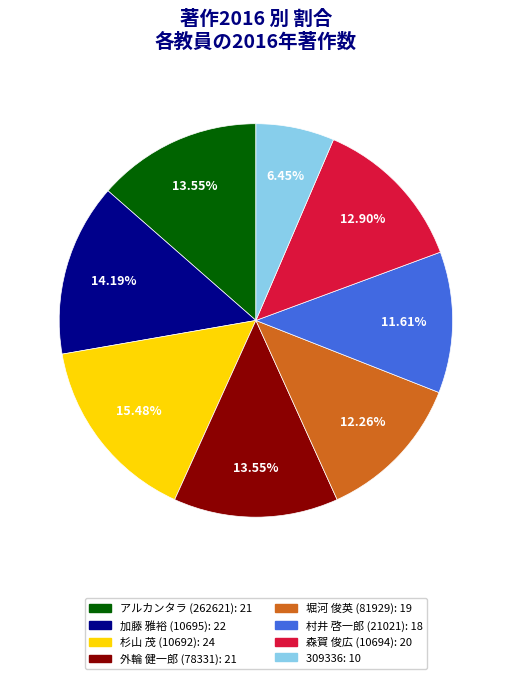

What is the smallest slice in the pie chart?

309336